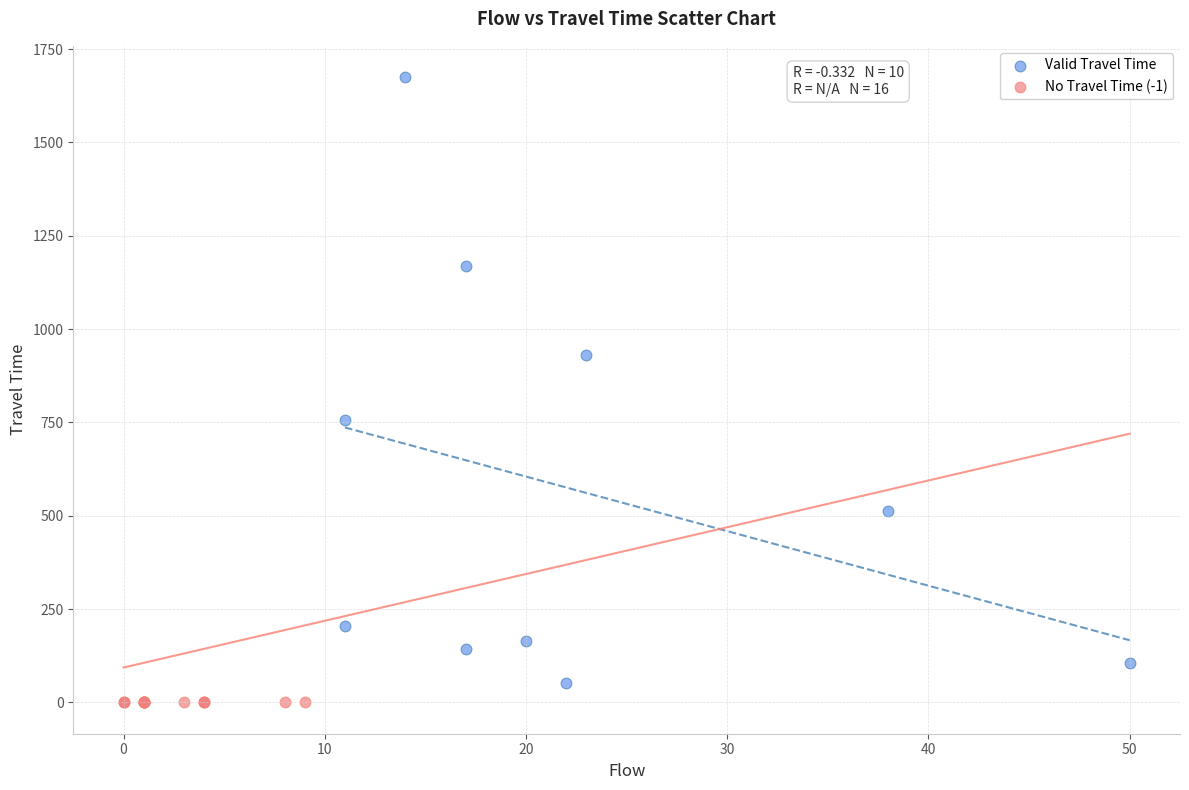

Which series contains the lowest Y value?

No Travel Time (-1)